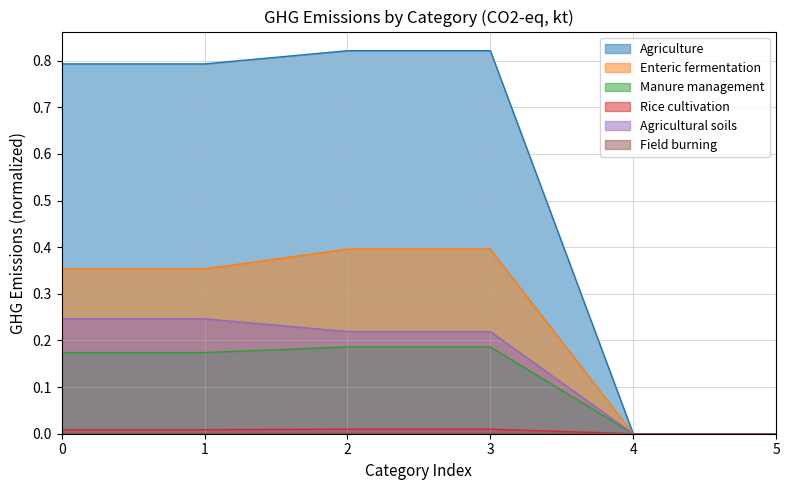

Which series has the largest range (max minus min)?

Agriculture